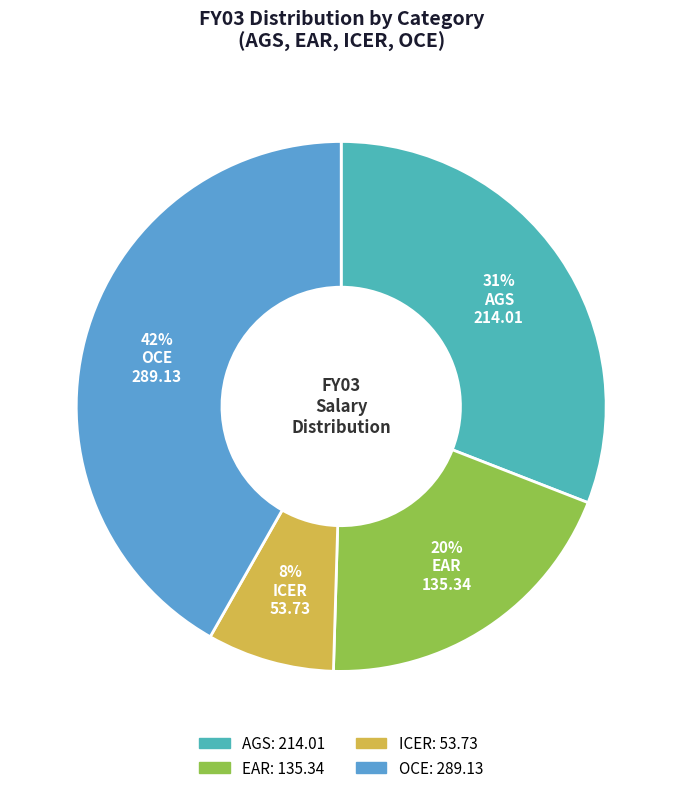

Which slice is the smallest?

ICER